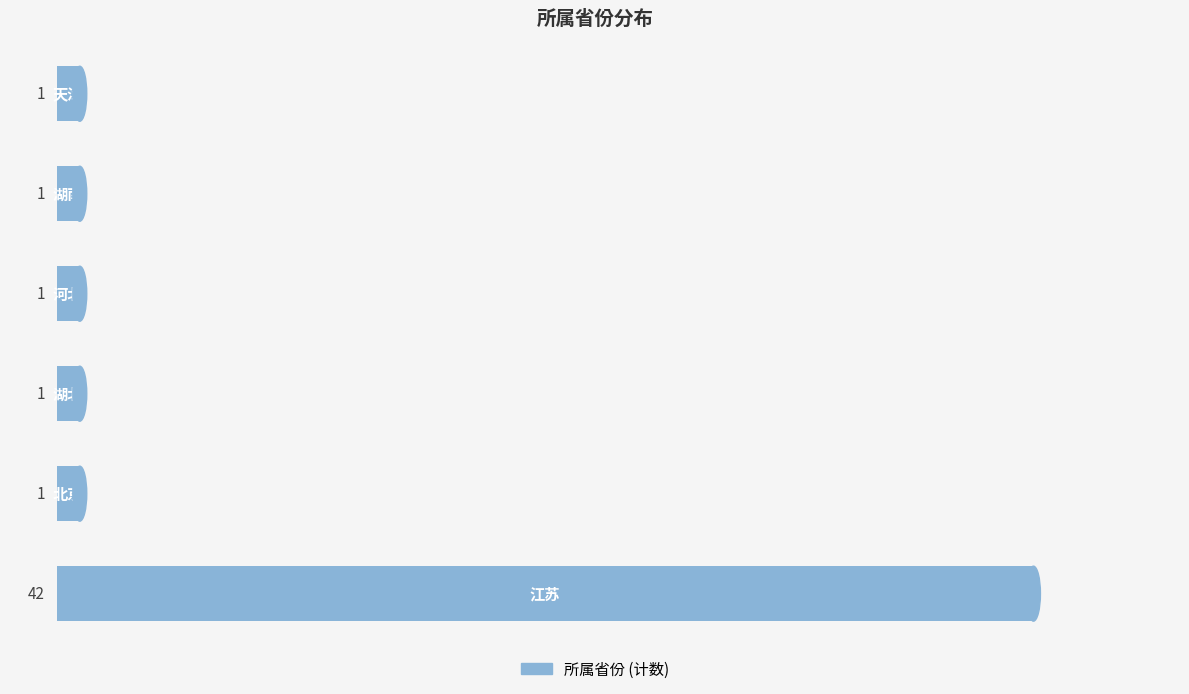

What is the difference between the maximum and minimum values?

41